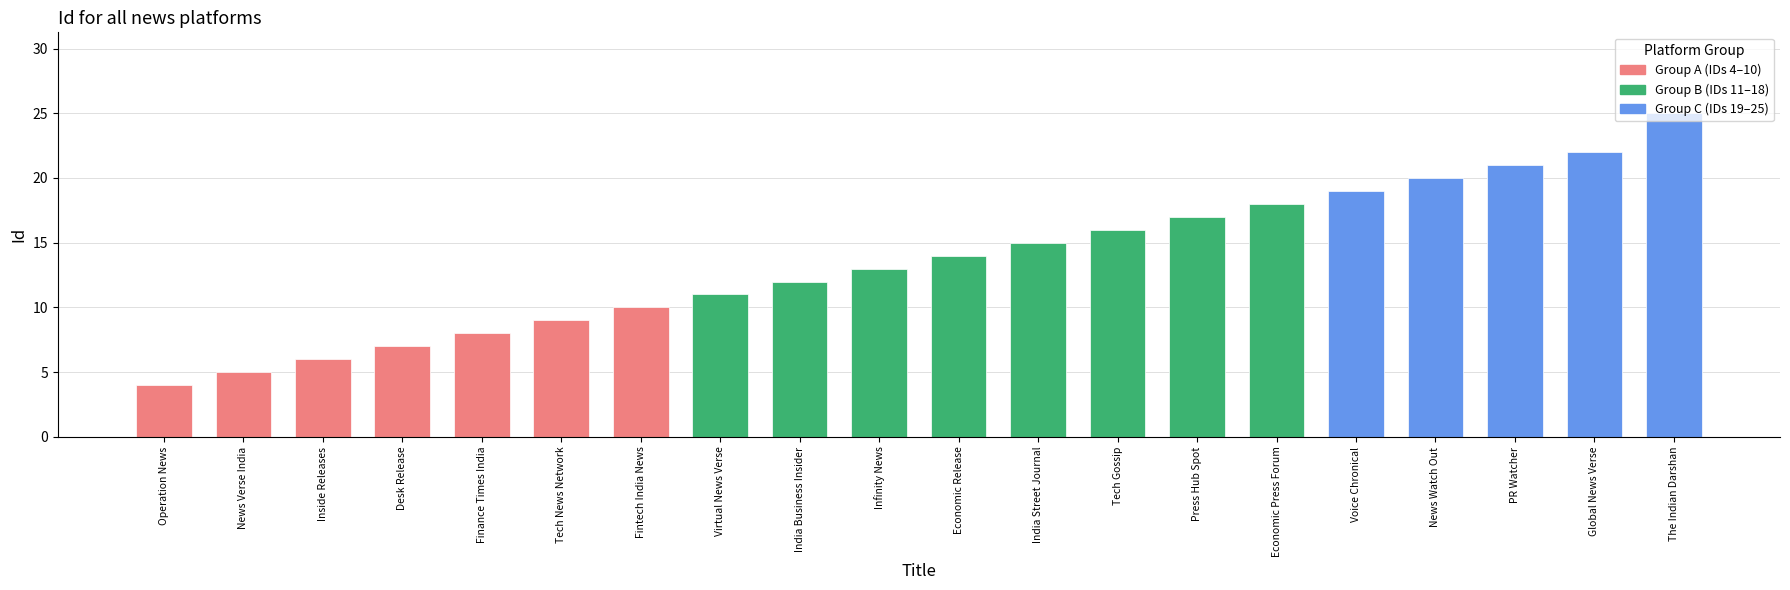

Count the number of categories in the chart.

20